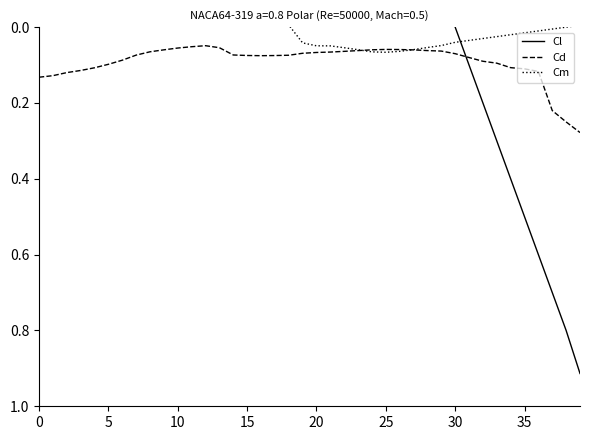

Where do Cl and Cd first cross each other?

30 and 31